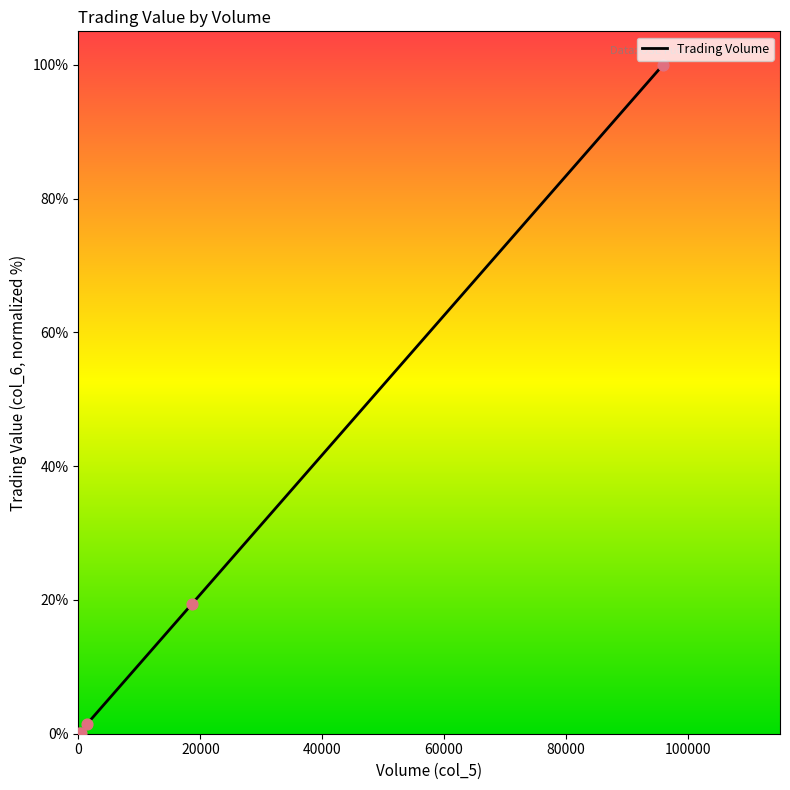

True or false: the data has more than 0 interior local peaks.

True